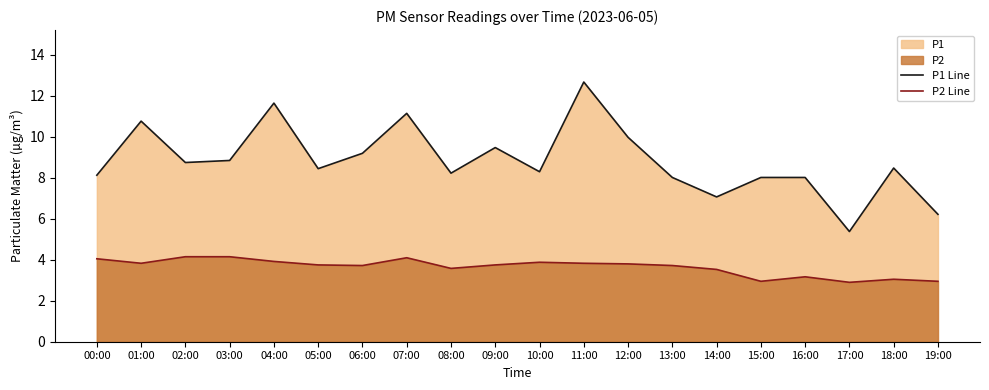

In P1 Line, how many points are lower than both neighbors (excluding endpoints)?

6